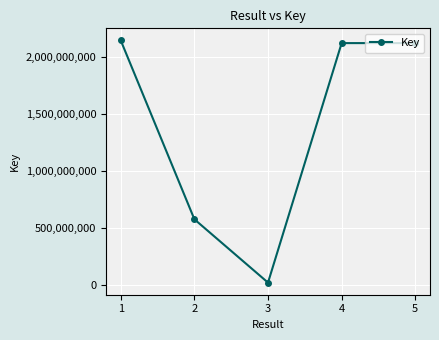

At which category does the chart reach its minimum across all series?

3